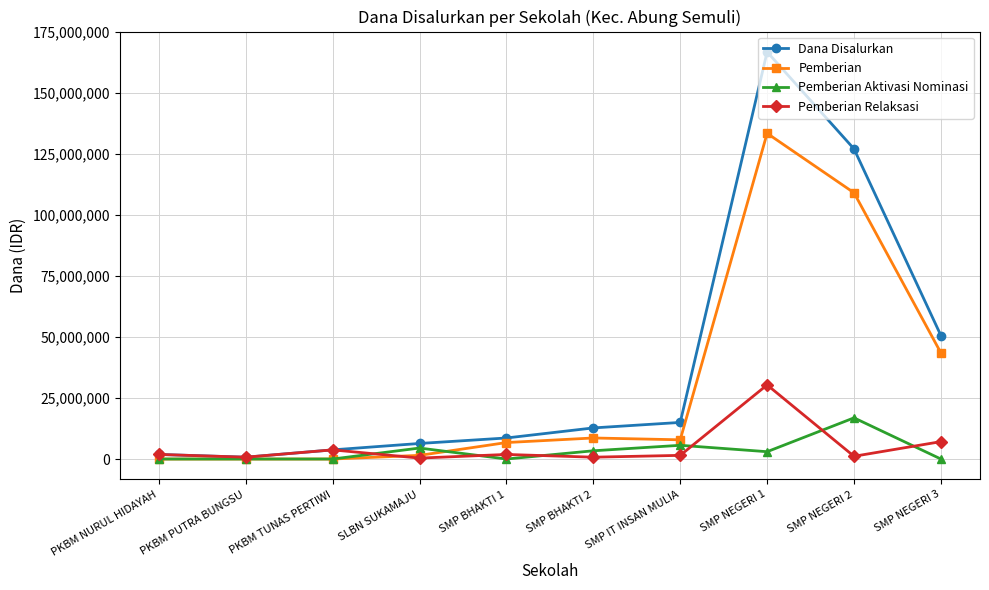

Is it true that Dana Disalurkan equals 6375000 at SLBN SUKAMAJU?

True